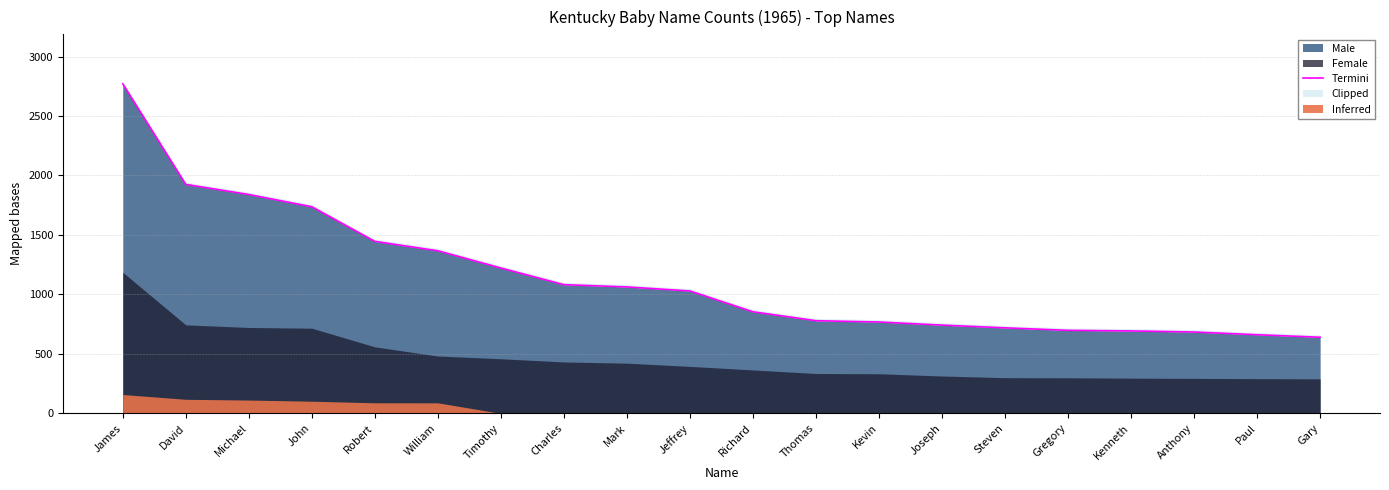

What is the ratio of the value at Charles to the value at Timothy?

0.9